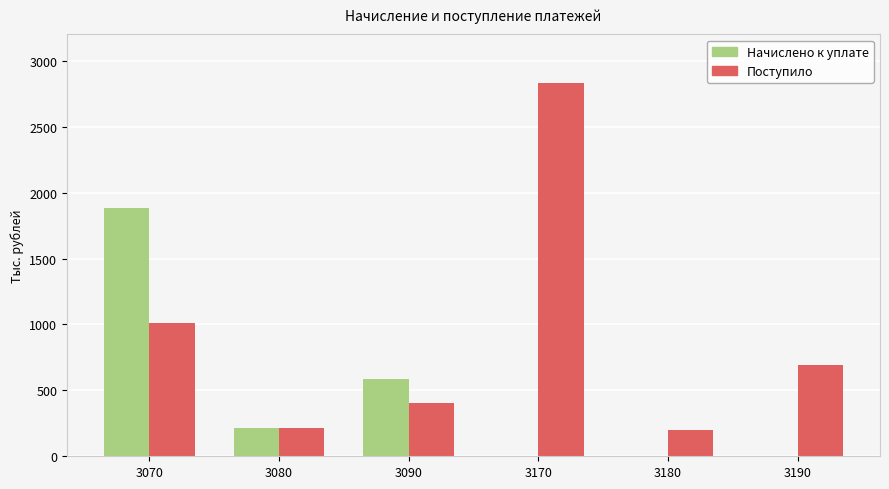

What is the difference between the maximum and minimum values in the Поступило series?

2629